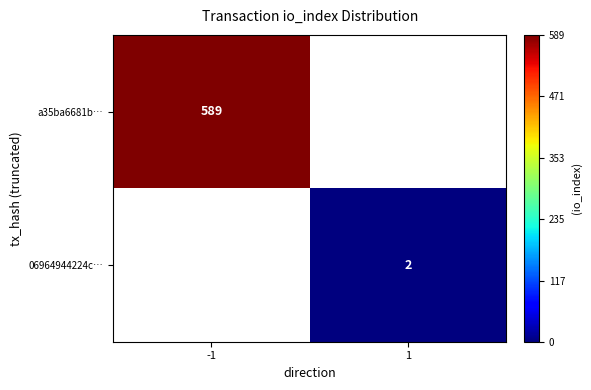

The value of a35ba6681b… at -1 is 589. True or false?

True